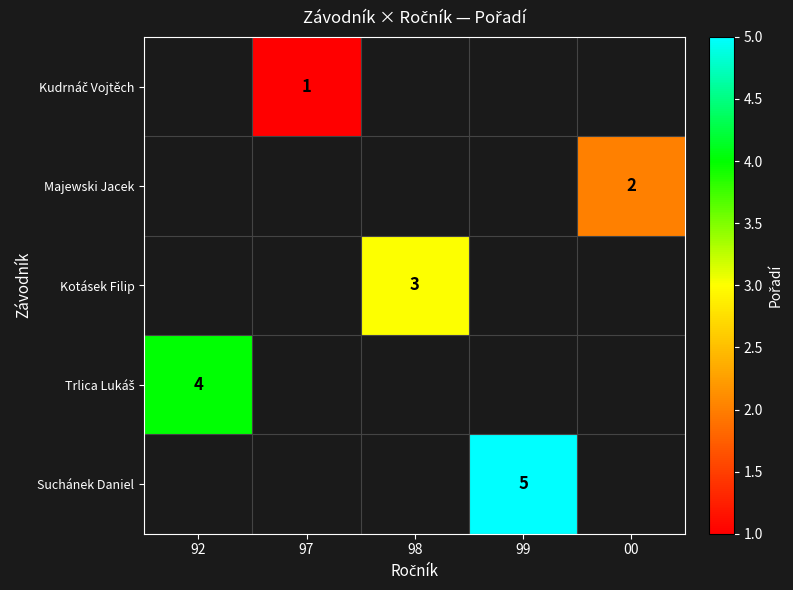

At which category does the chart reach its peak across all series?

99